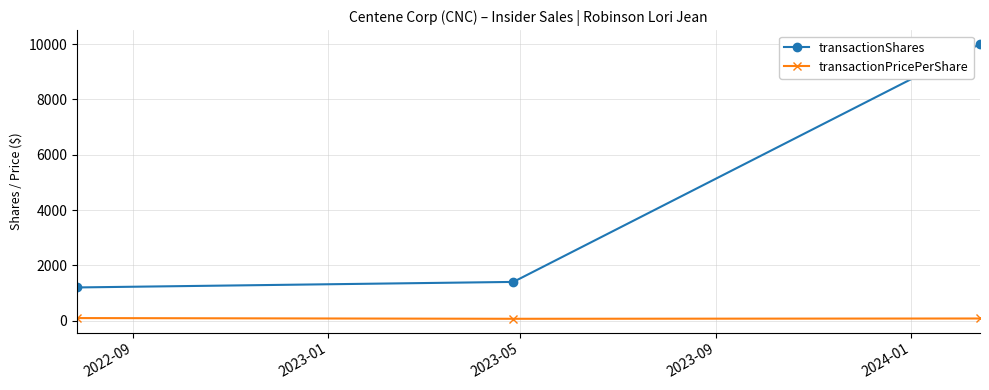

What is the difference between the maximum and minimum values in the transactionShares series?

8800.0